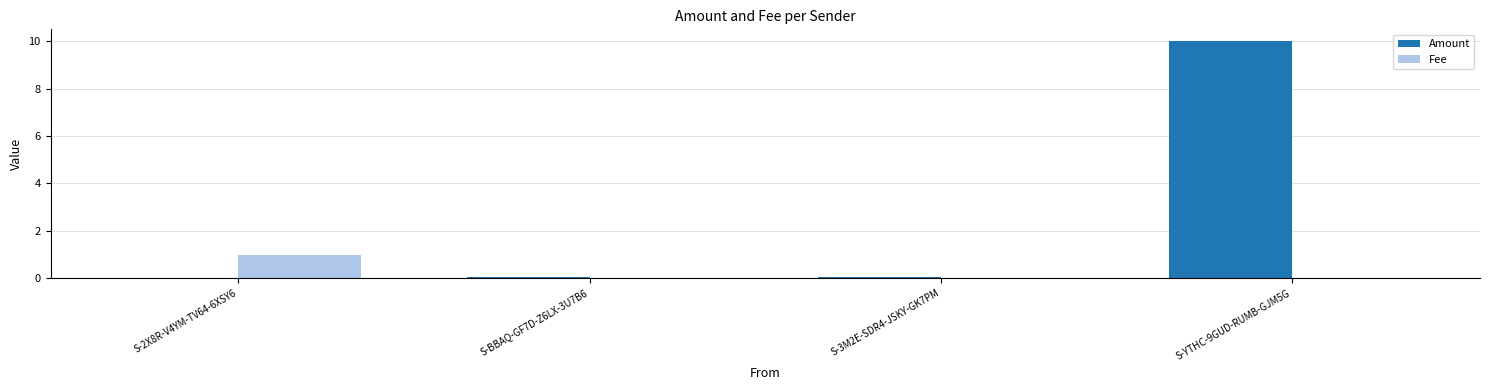

At which category is the sum across all series the highest?

S-YTHC-9GUD-RUMB-GJM5G